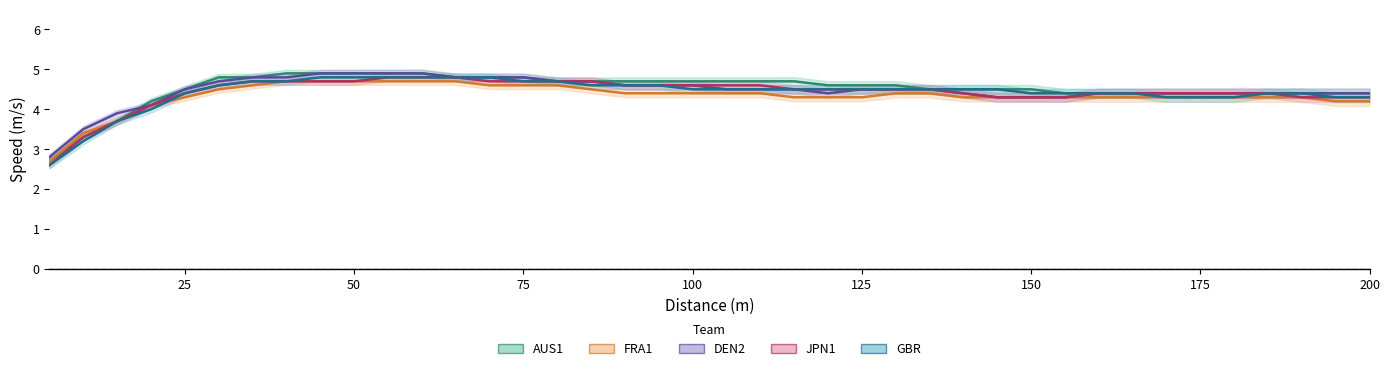

Rank the categories by GBR value from lowest to highest.

5, 10, 15, 20, 170, 175, 180, 195, 200, 25, 150, 155, 160, 165, 185, 190, 100, 105, 110, 115, 120, 125, 130, 135, 140, 145, 30, 85, 90, 95, 35, 40, 75, 80, 45, 50, 55, 60, 65, 70